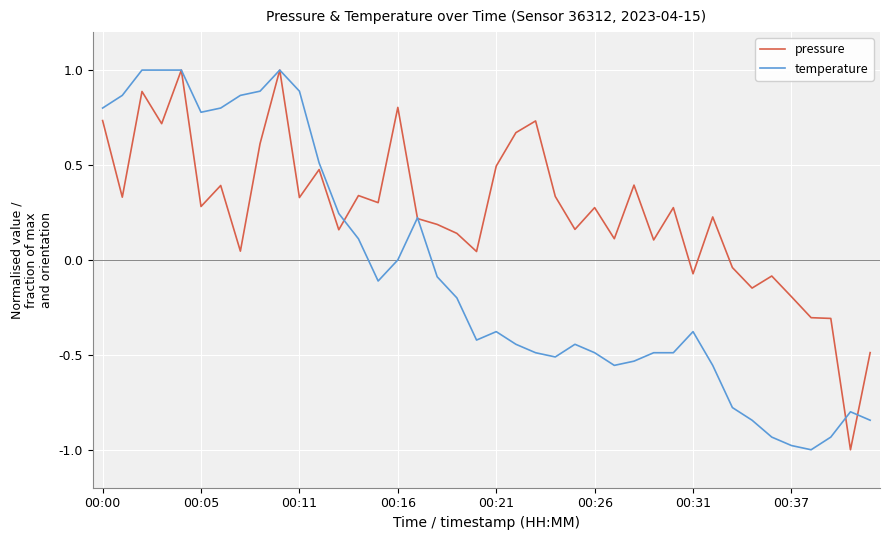

Rank the series by their average value, from lowest to highest.

temperature, pressure